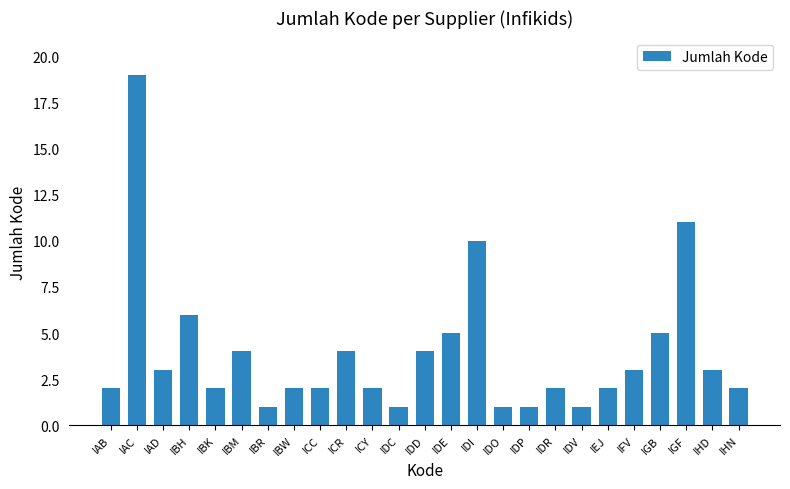

Approximately how many times larger is the value at IDE compared to IAB?

2.5